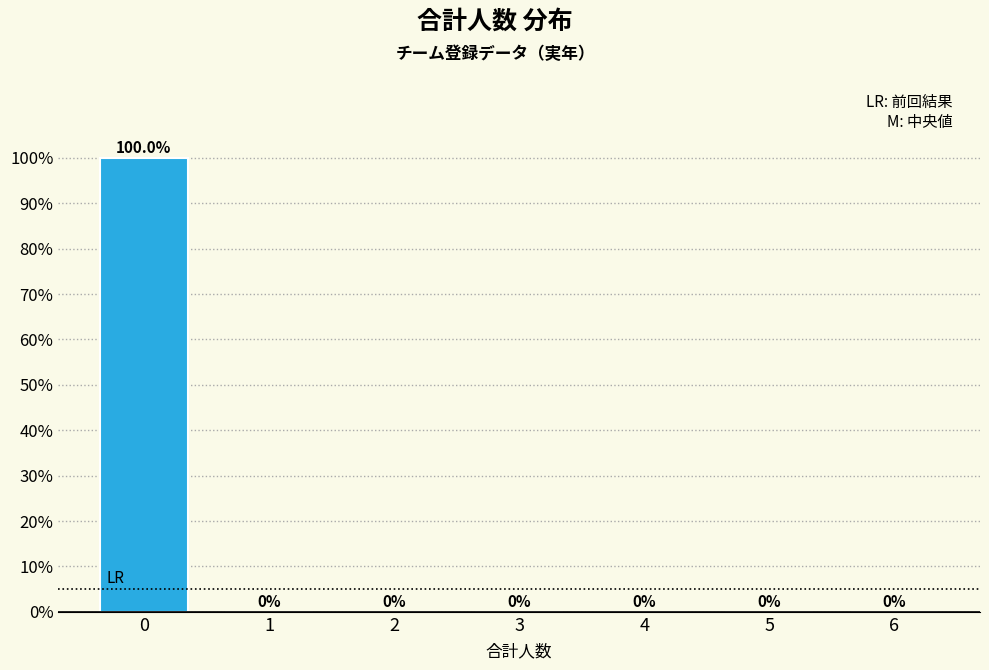

Reading right to left, extract all data points from this chart.

6=0	5=0	4=0	3=0	2=0	1=0	0=100